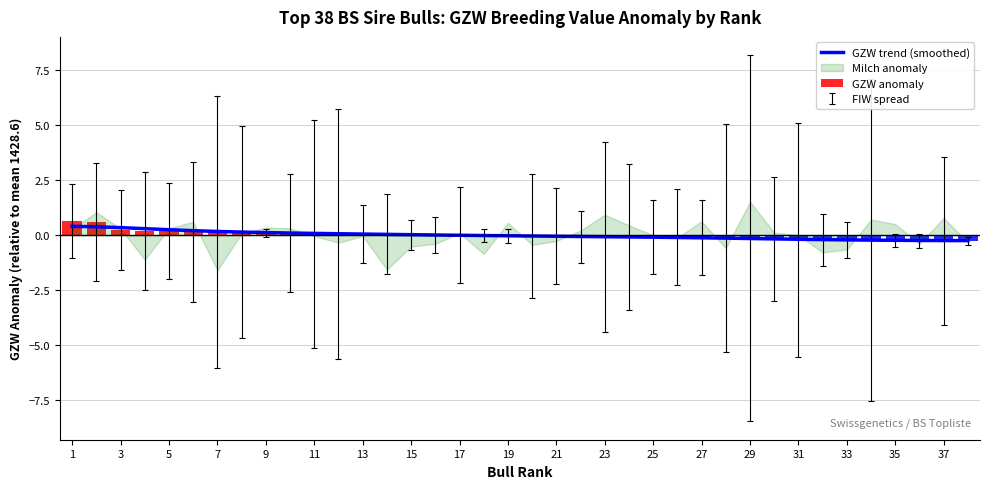

The GZW trend (smoothed) series shows 0.1 at 13. True or false?

True